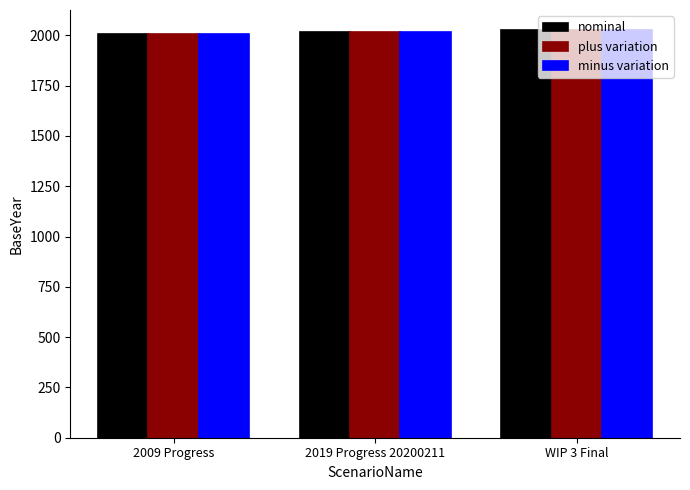

What is the minimum value for nominal?

2009